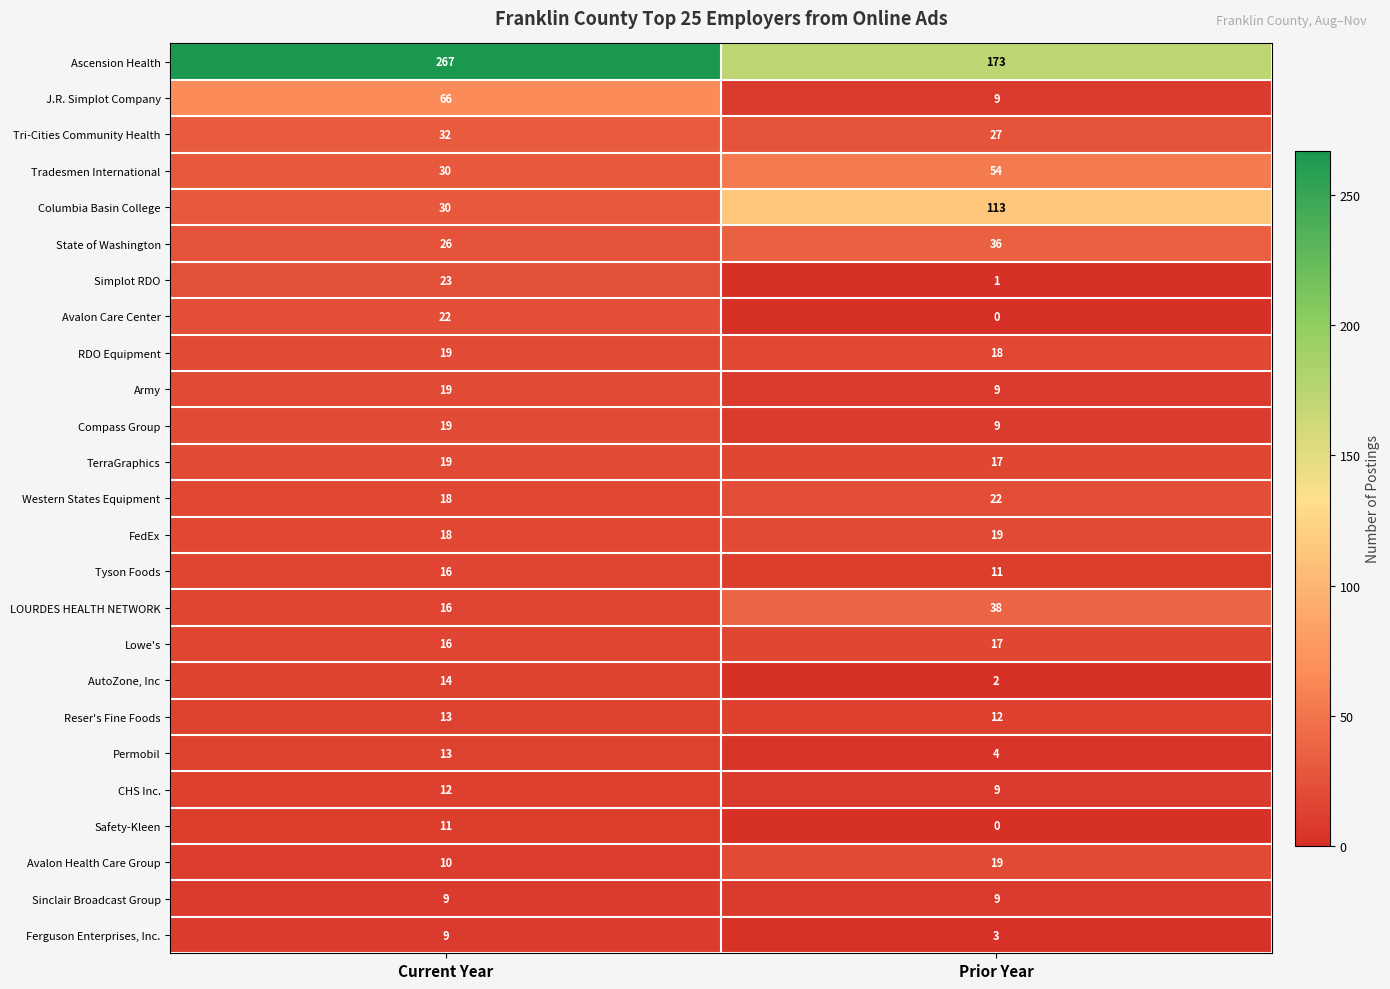

Which series changed the most between Current Year and Prior Year?

Ascension Health